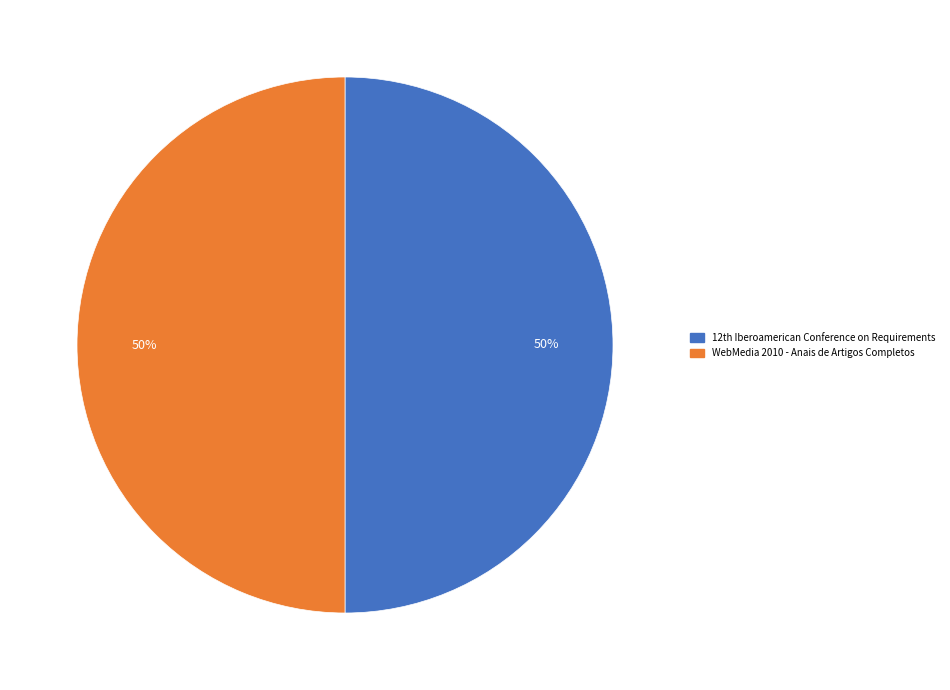

To the nearest percent, what is the average slice percentage?

50%